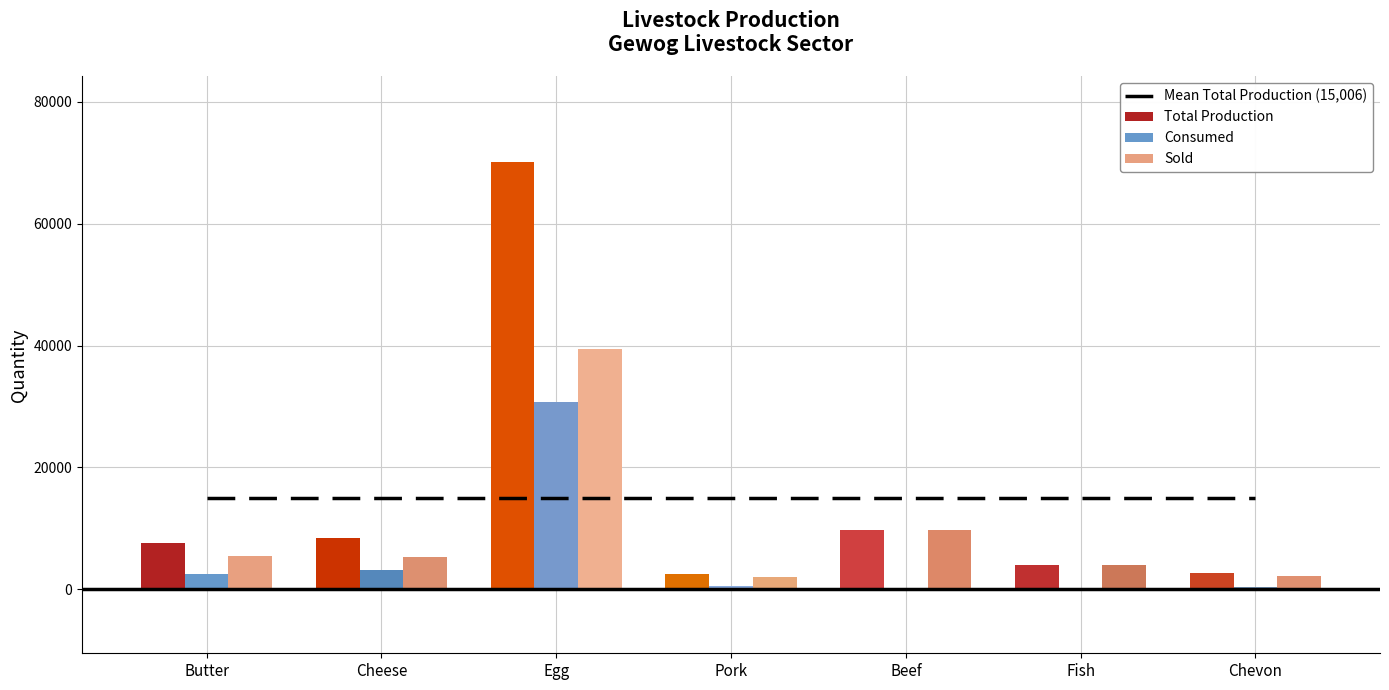

What is the value of the Mean Total Production (15,006) bar at the 6th from the left?

15006.2